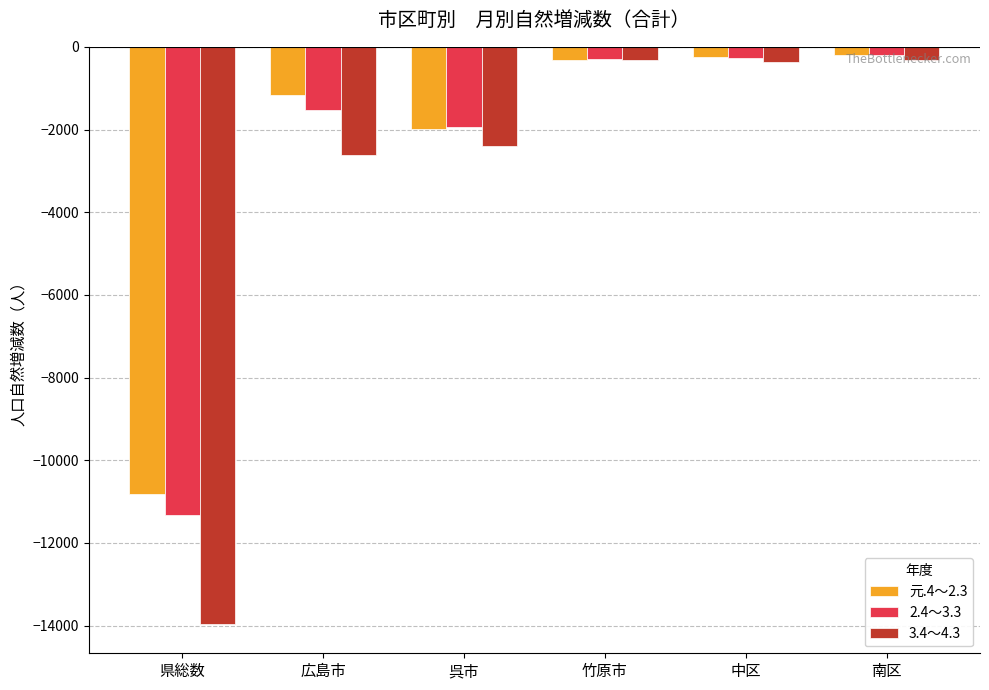

How many data points in 2.4～3.3 are above -286?

2